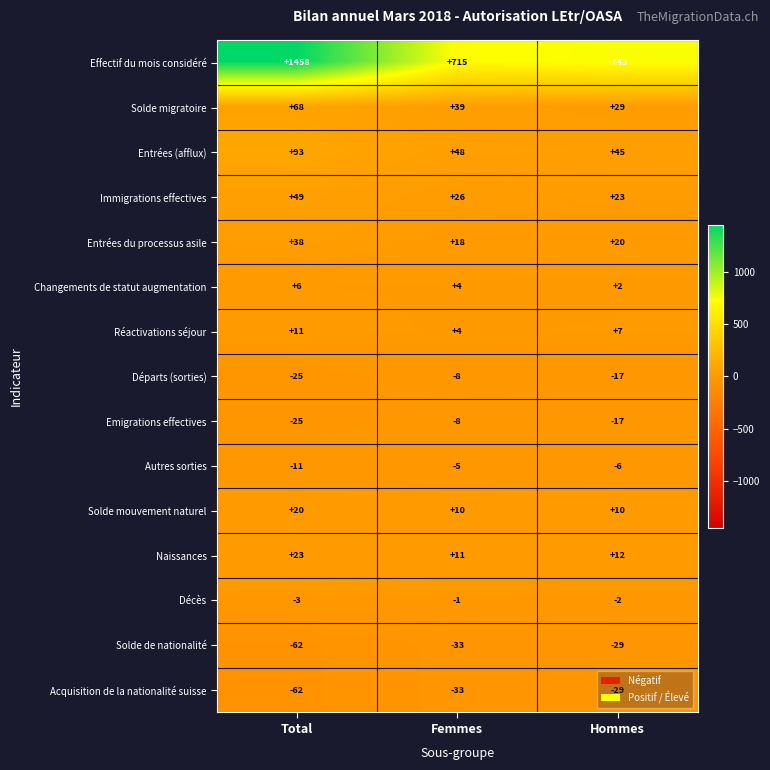

How many data points in Décès are less than -2?

1